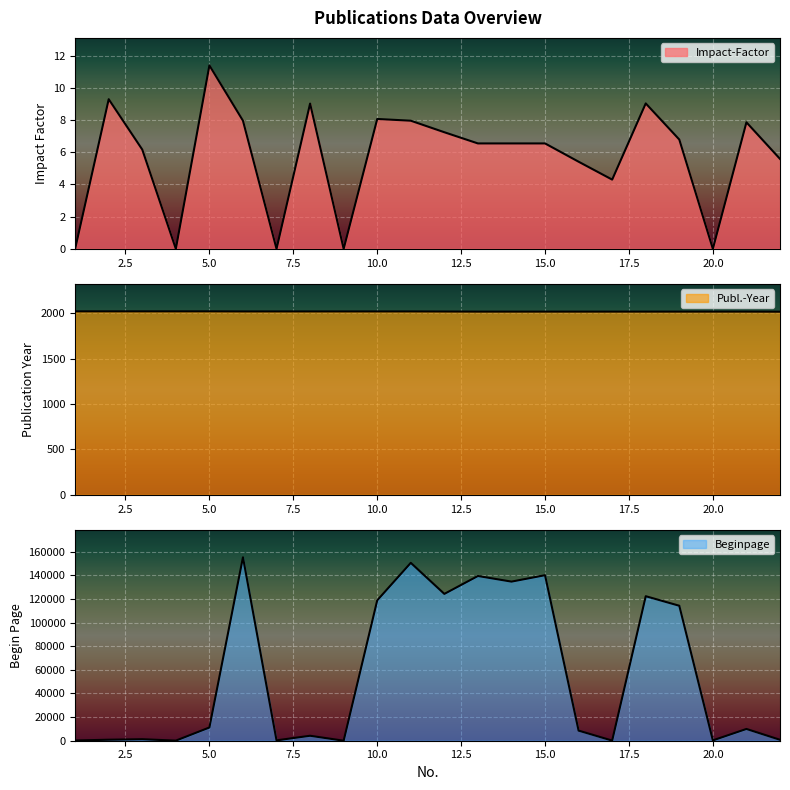

How many series are shown in this chart?

3